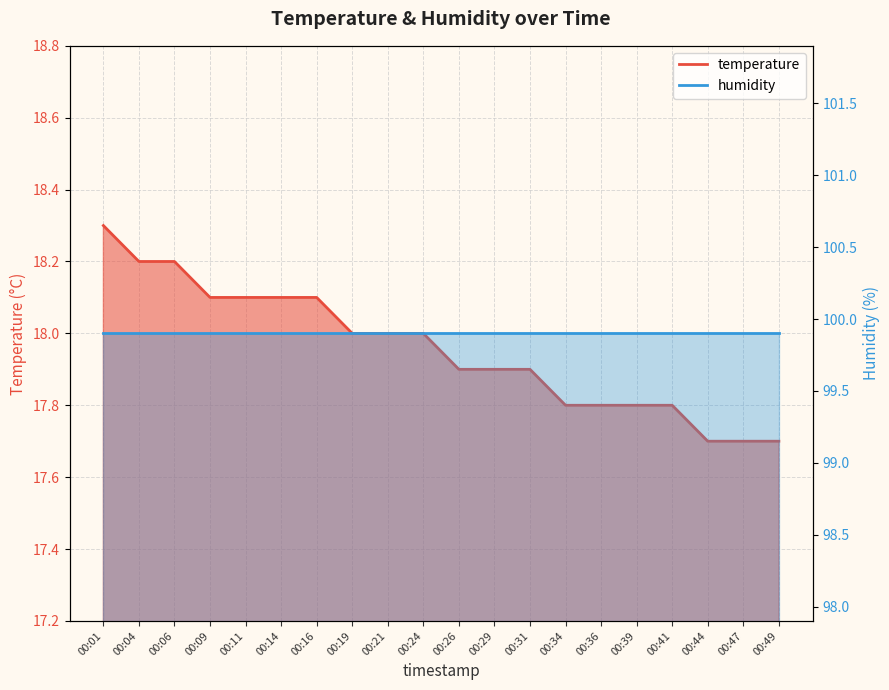

List the labels in order of value, largest first.

00:01, 00:04, 00:06, 00:09, 00:11, 00:14, 00:16, 00:19, 00:21, 00:24, 00:26, 00:29, 00:31, 00:34, 00:36, 00:39, 00:41, 00:44, 00:47, 00:49